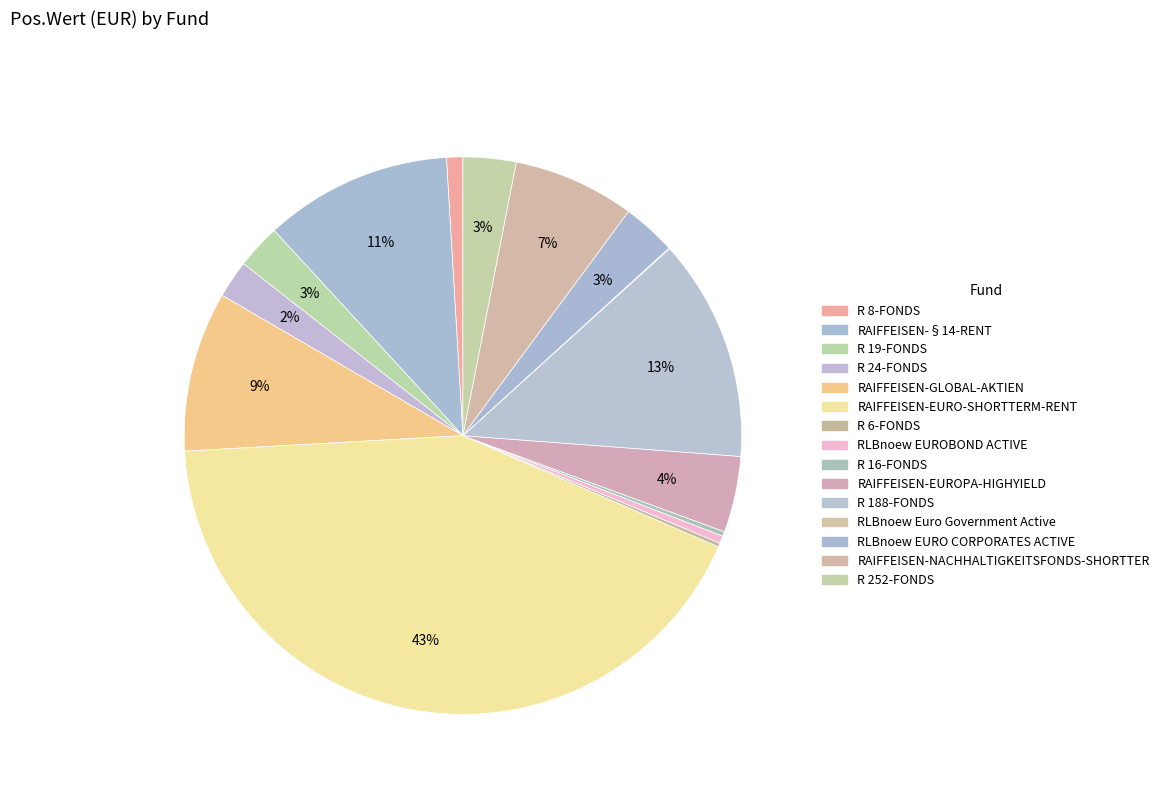

Rank the categories by value from highest to lowest.

RAIFFEISEN-EURO-SHORTTERM-RENT, R 188-FONDS, RAIFFEISEN-§14-RENT, RAIFFEISEN-GLOBAL-AKTIEN, RAIFFEISEN-NACHHALTIGKEITSFONDS-SHORTTER, RAIFFEISEN-EUROPA-HIGHYIELD, RLBnoew EURO CORPORATES ACTIVE, R 252-FONDS, R 19-FONDS, R 24-FONDS, R 8-FONDS, RLBnoew EUROBOND ACTIVE, R 16-FONDS, R 6-FONDS, RLBnoew Euro Government Active